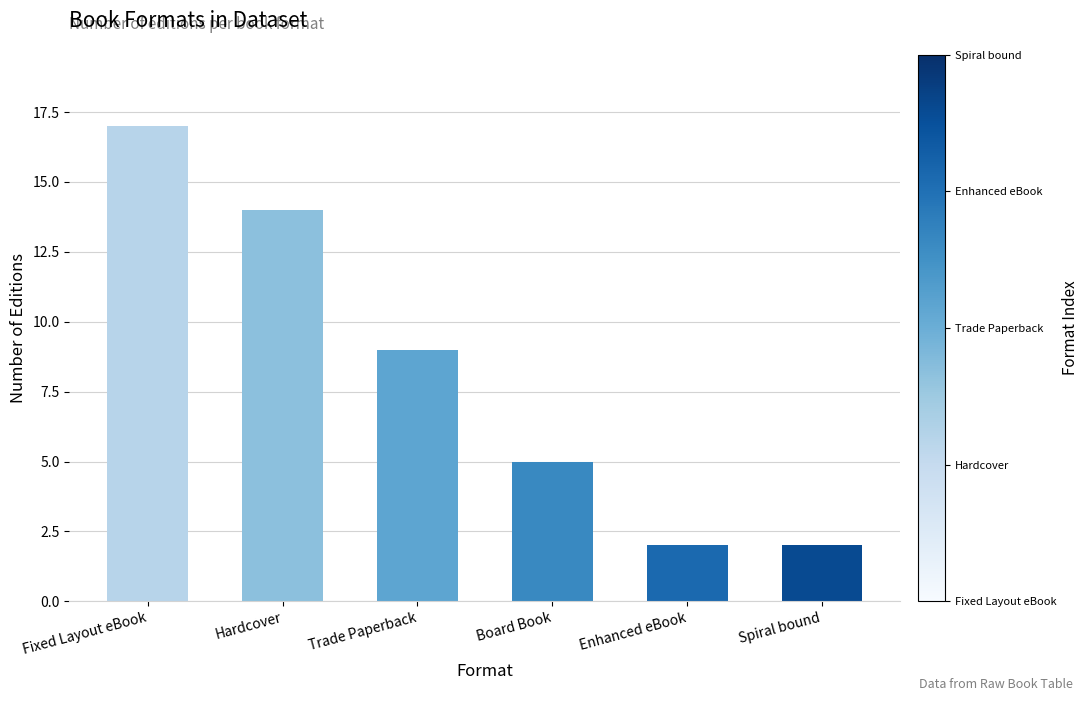

What is the label of the 1st bar from the left?

Fixed Layout eBook